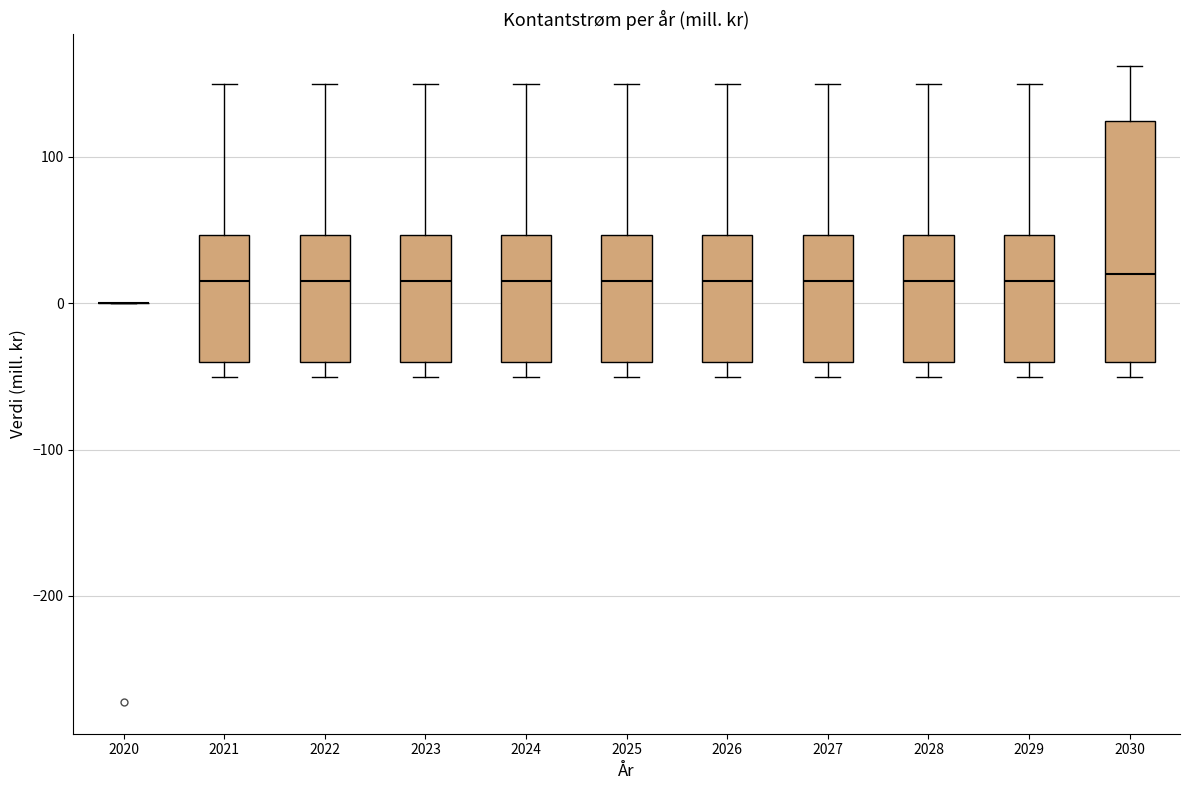

Where is the upper edge of the box at x = 2026 on the y-axis? The values are not printed on the chart, so give them approximately, as read against the axis.

50